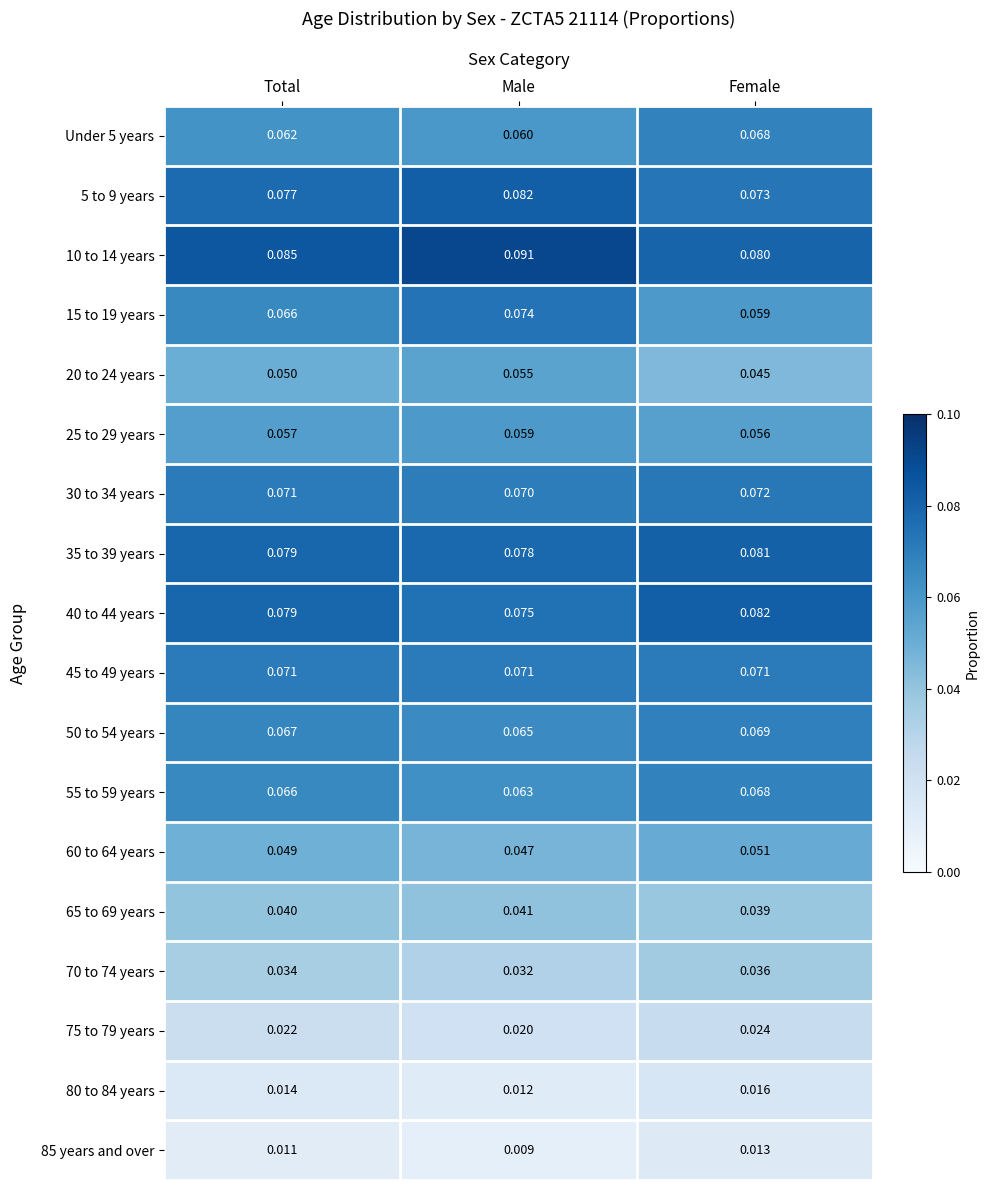

Which category has the lowest value in the 65 to 69 years series?

Female